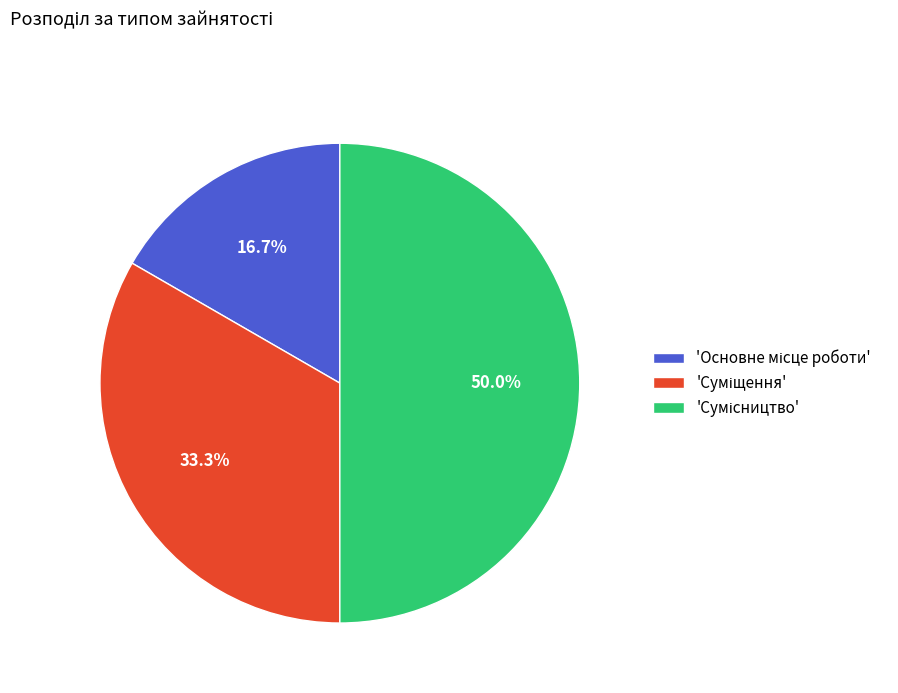

What is the smallest slice in the pie chart?

Основне місце роботи